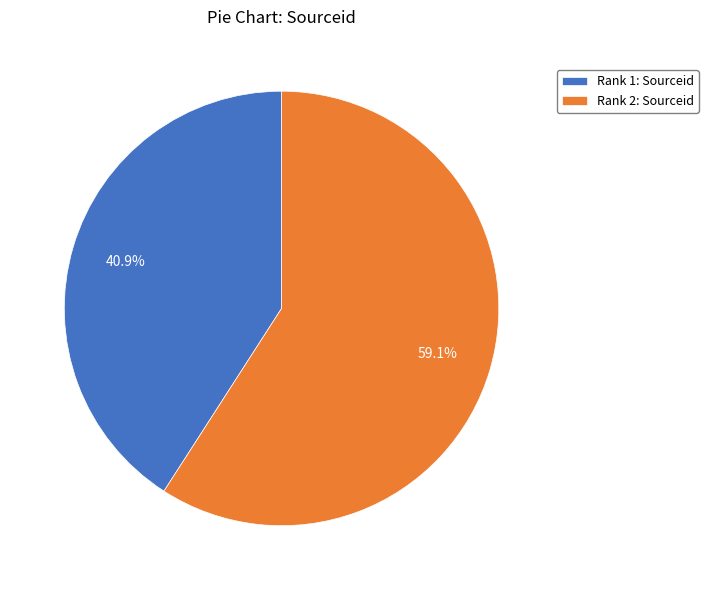

Does any single category account for the majority?

Yes